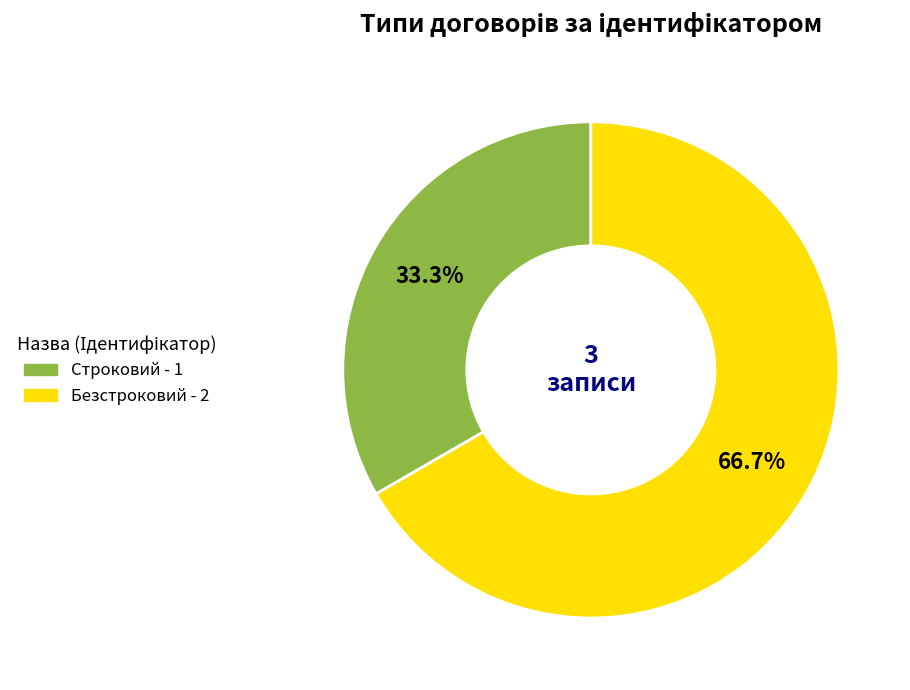

How many segments does this pie chart have?

2